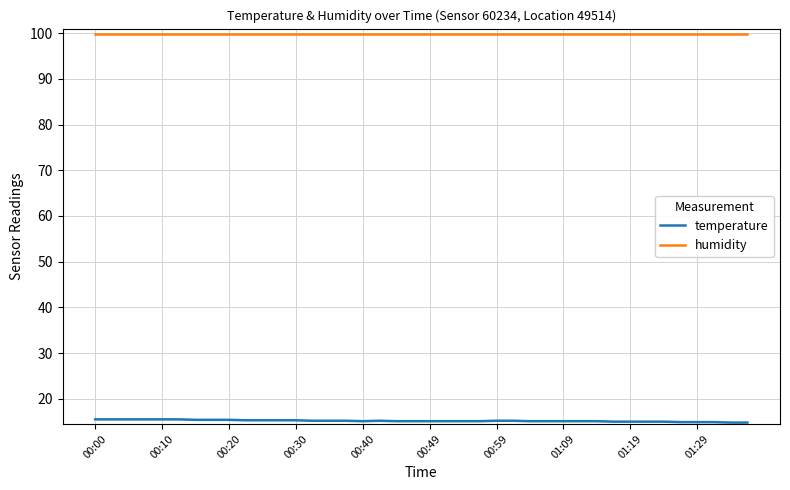

List the series in order of their overall mean, highest first.

humidity, temperature